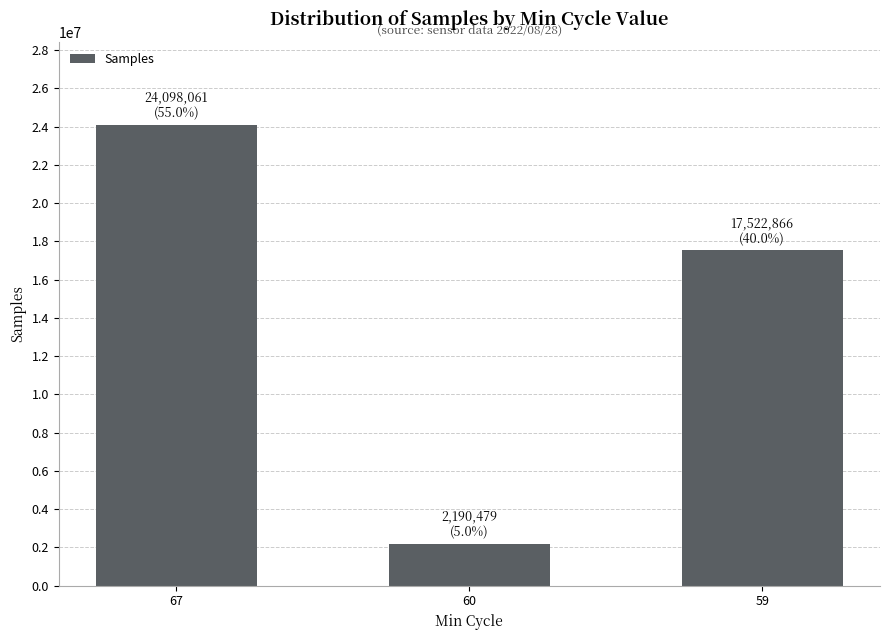

What is the value of the 1st bar from the left?

24098061